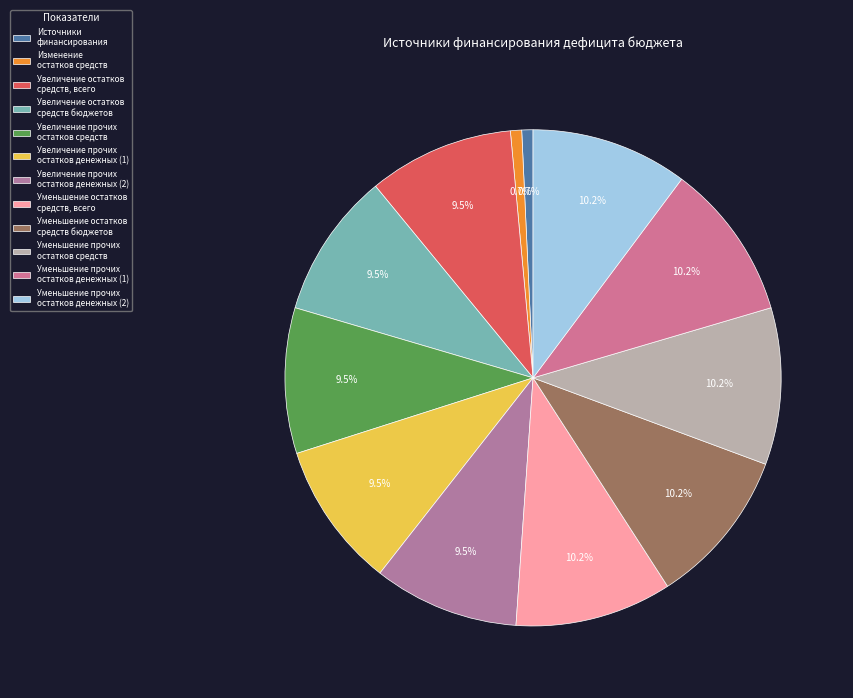

Which category has the smallest portion of the pie?

Источники
финансирования